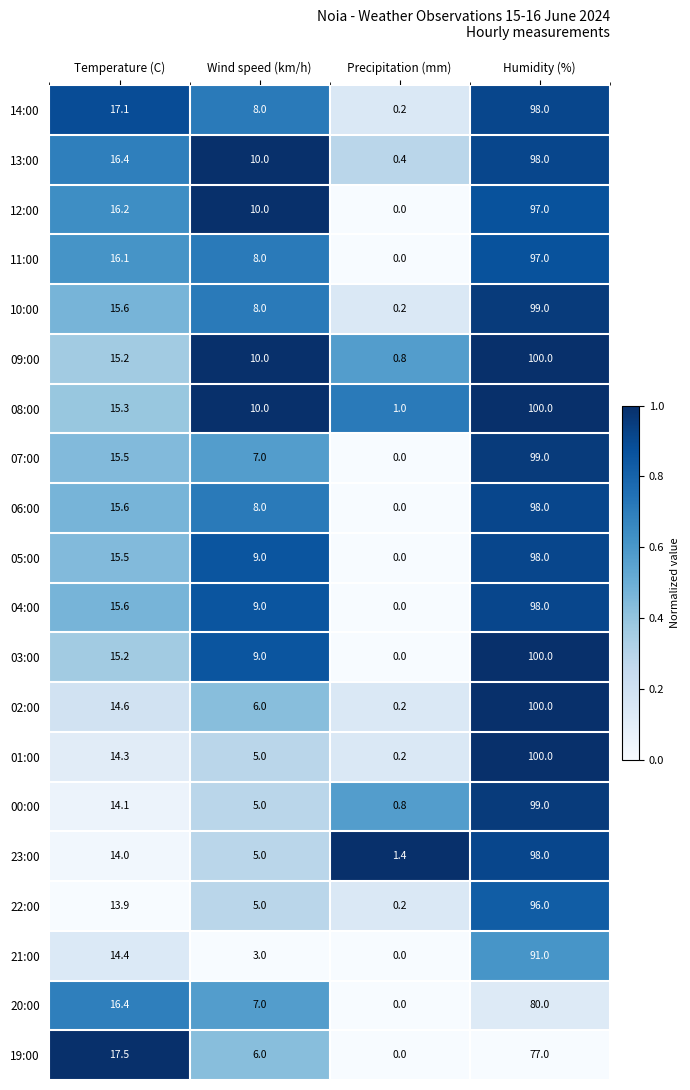

Which series has the widest spread of values?

03:00